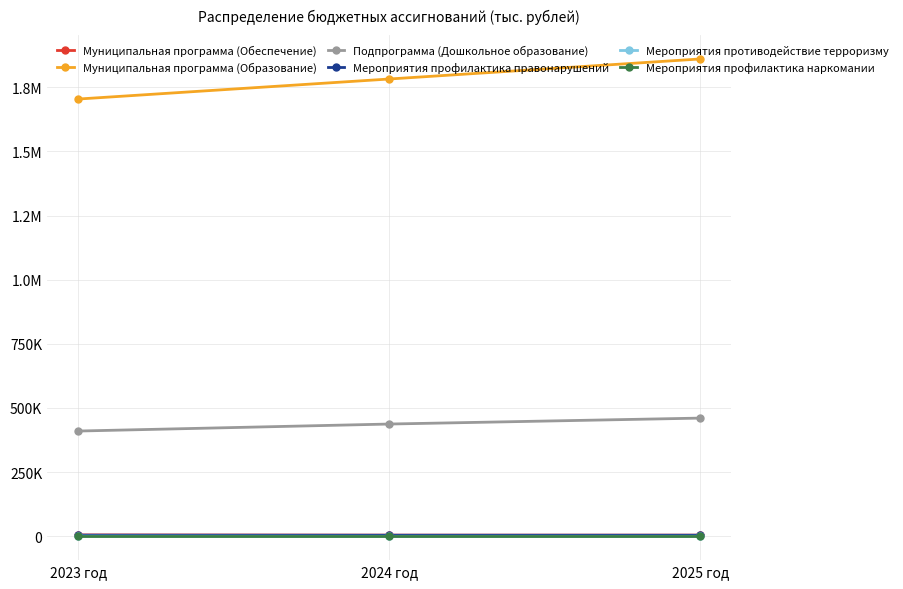

Does the chart have visible grid lines?

Yes